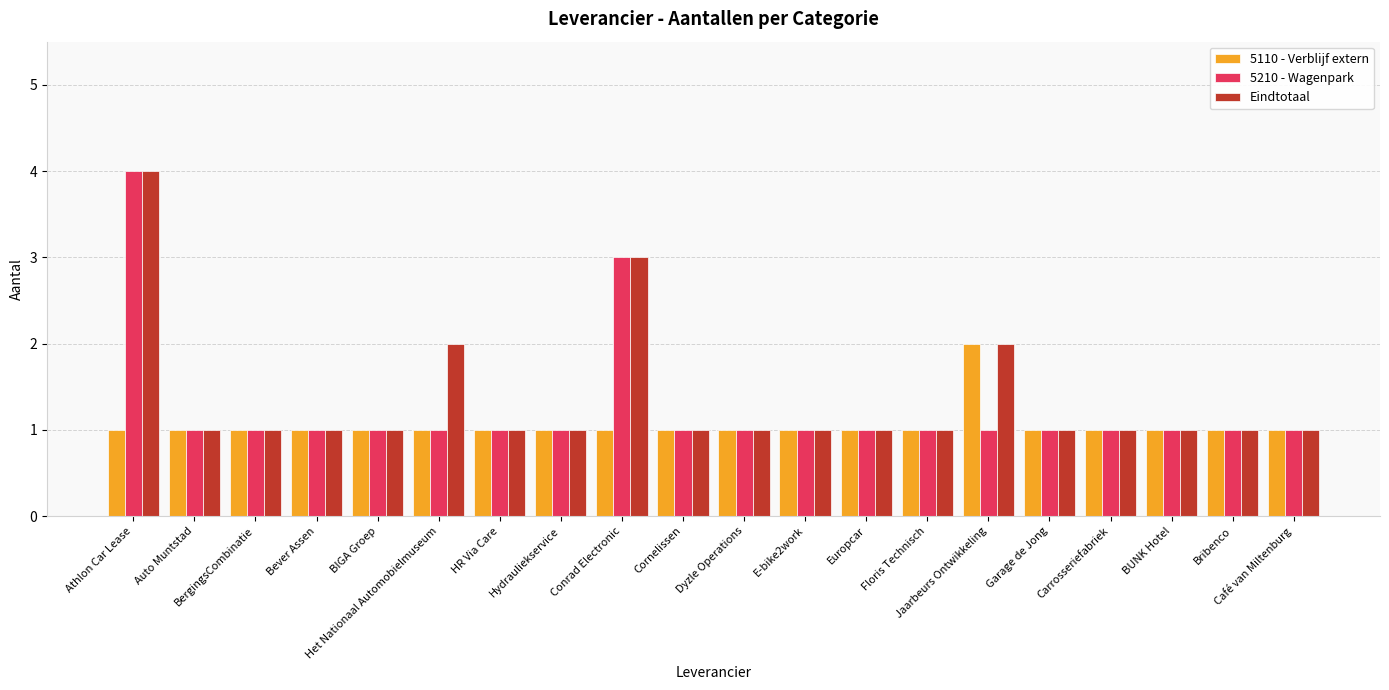

Reading left to right, transcribe all the data shown in this chart.

5110 - Verblijf extern: Athlon Car Lease=1	Auto Muntstad=1	BergingsCombinatie=1	Bever Assen=1	BIGA Groep=1	Het Nationaal Automobielmuseum=1	HR Via Care=1	Hydrauliekservice=1	Conrad Electronic=1	Cornelissen=1	Dyzle Operations=1	E-bike2work=1	Europcar=1	Floris Technisch=1	Jaarbeurs Ontwikkeling=2	Garage de Jong=1	Carrosseriefabriek=1	BUNK Hotel=1	Bribenco=1	Café van Miltenburg=1
5210 - Wagenpark: Athlon Car Lease=4	Auto Muntstad=1	BergingsCombinatie=1	Bever Assen=1	BIGA Groep=1	Het Nationaal Automobielmuseum=1	HR Via Care=1	Hydrauliekservice=1	Conrad Electronic=3	Cornelissen=1	Dyzle Operations=1	E-bike2work=1	Europcar=1	Floris Technisch=1	Jaarbeurs Ontwikkeling=1	Garage de Jong=1	Carrosseriefabriek=1	BUNK Hotel=1	Bribenco=1	Café van Miltenburg=1
Eindtotaal: Athlon Car Lease=4	Auto Muntstad=1	BergingsCombinatie=1	Bever Assen=1	BIGA Groep=1	Het Nationaal Automobielmuseum=2	HR Via Care=1	Hydrauliekservice=1	Conrad Electronic=3	Cornelissen=1	Dyzle Operations=1	E-bike2work=1	Europcar=1	Floris Technisch=1	Jaarbeurs Ontwikkeling=2	Garage de Jong=1	Carrosseriefabriek=1	BUNK Hotel=1	Bribenco=1	Café van Miltenburg=1